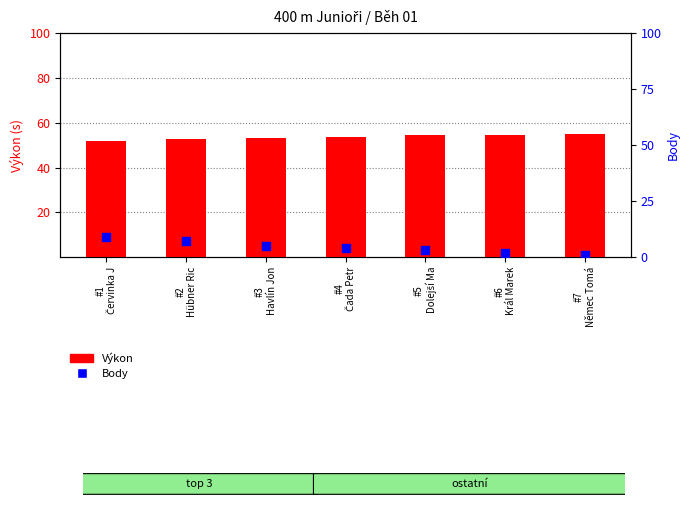

At which category is the sum across all series the highest?

#1
Červinka J